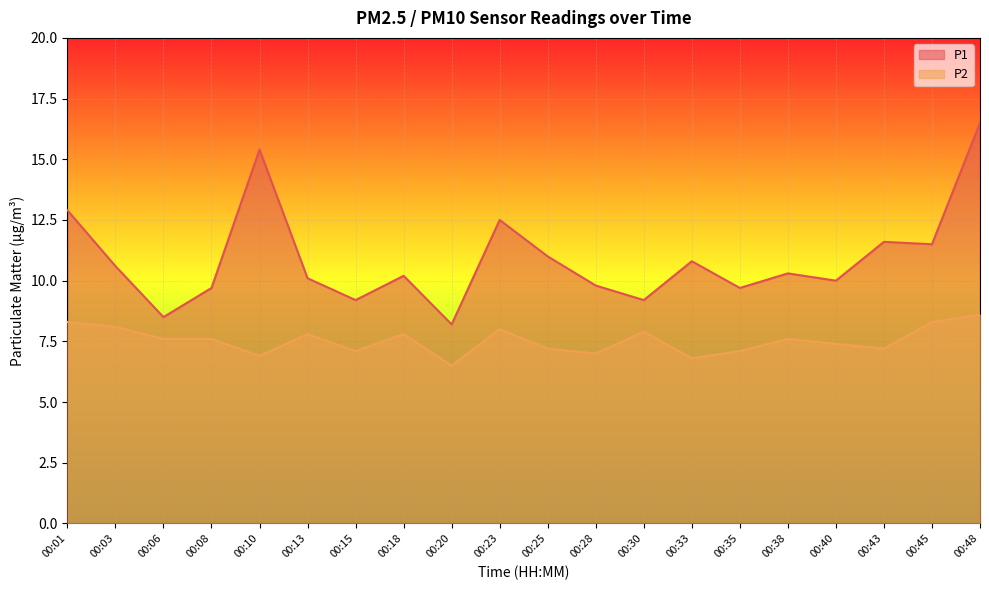

What are all the series names shown in the legend?

P1, P2